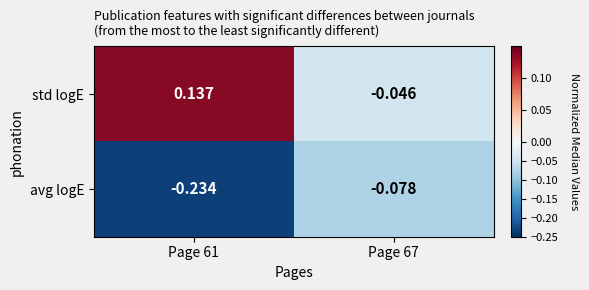

Which series changed the most between Page 61 and Page 67?

std logE